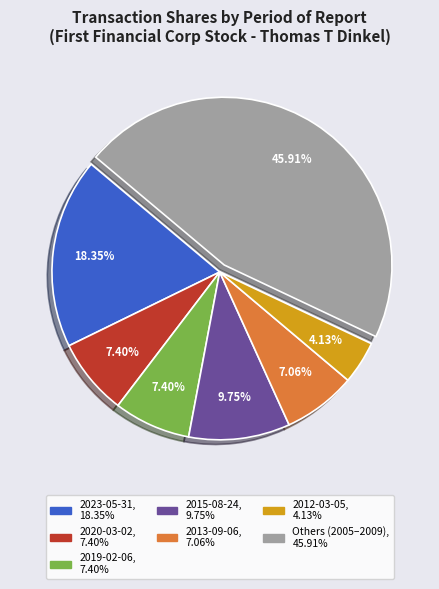

Does any single category account for the majority?

No